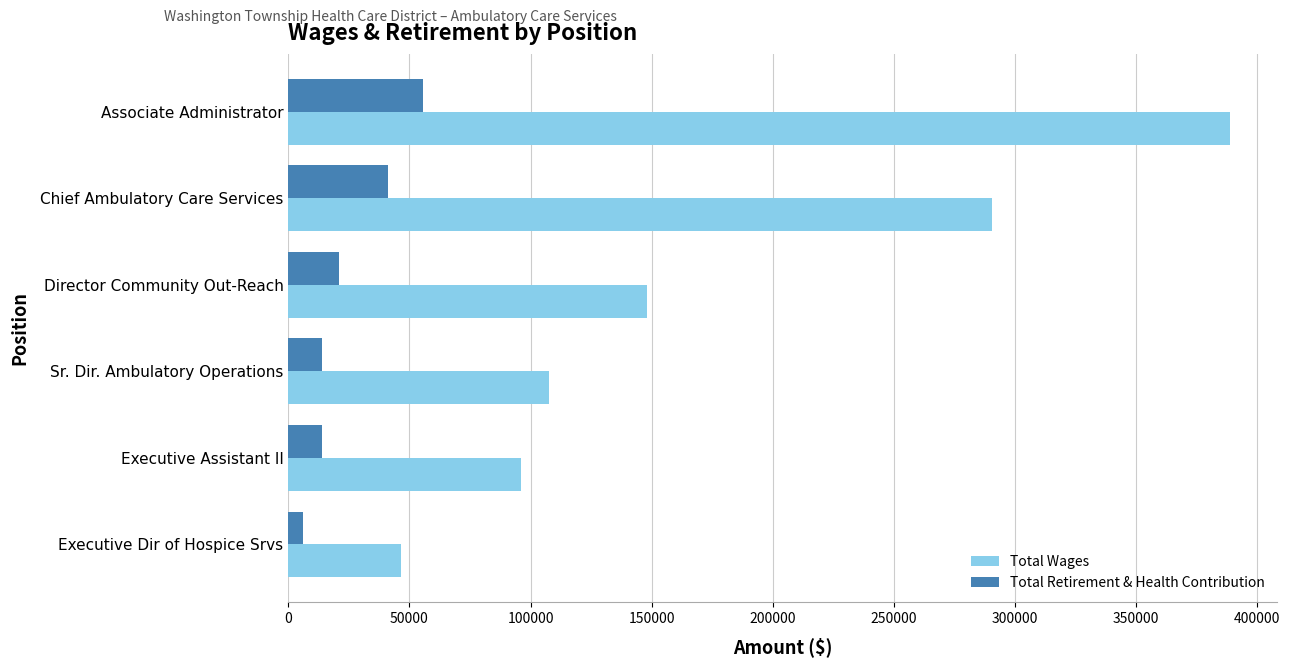

Rank the series by their average value, from highest to lowest.

Total Wages, Total Retirement & Health Contribution